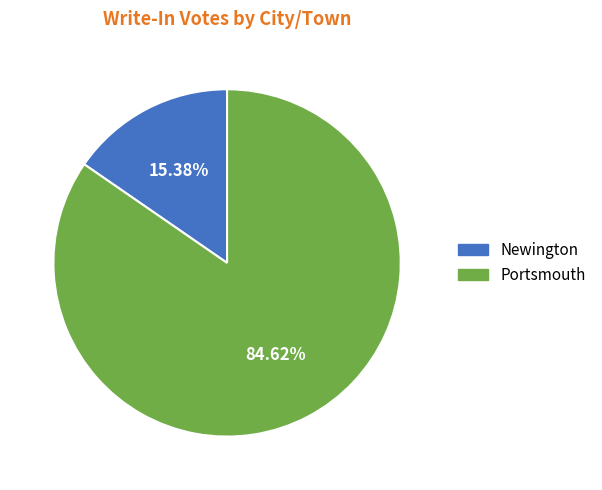

To the nearest percent, what percentage of the pie is Newington?

15%